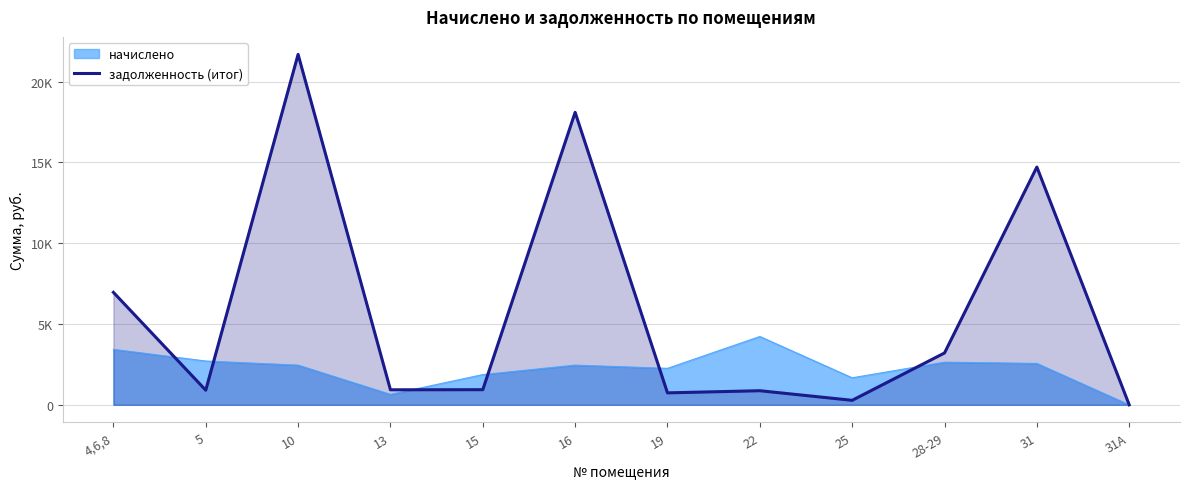

At which category does the chart reach its peak across all series?

10